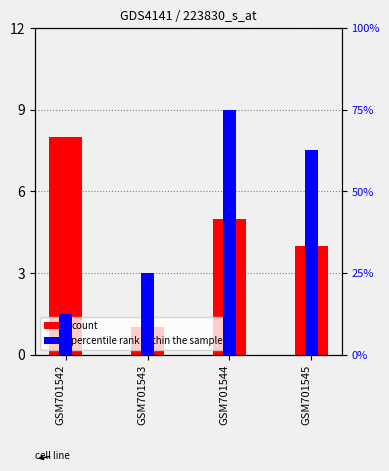

Is the value of percentile rank within the sample at GSM701544 greater than the value of count at GSM701542?

No